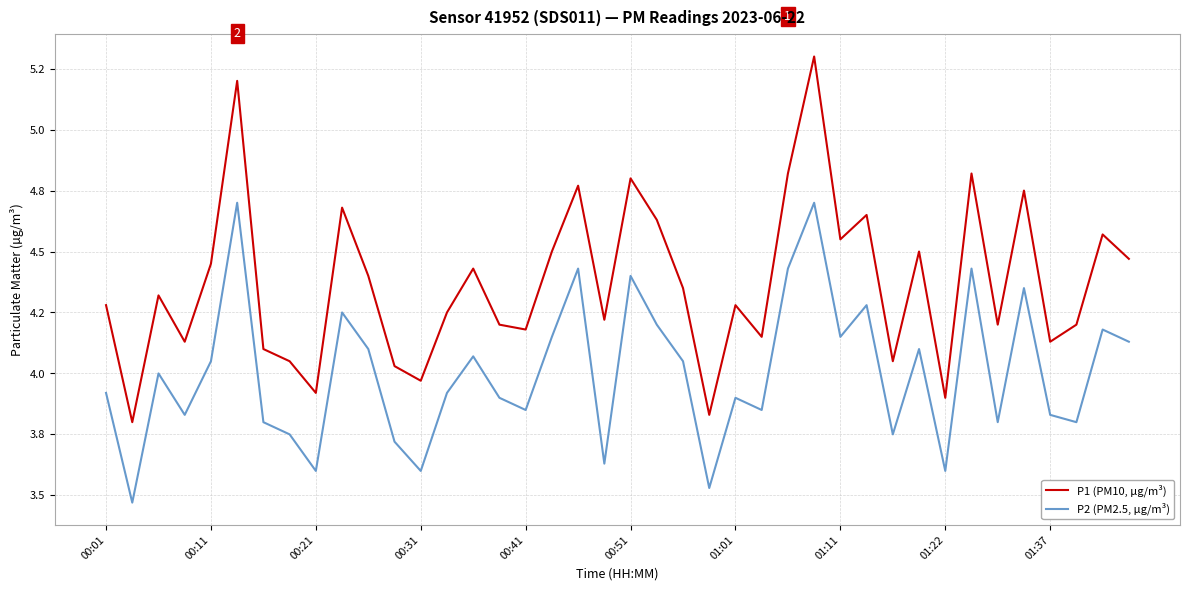

What is the sum of all P2 (PM2.5, µg/m³) values?

160.2